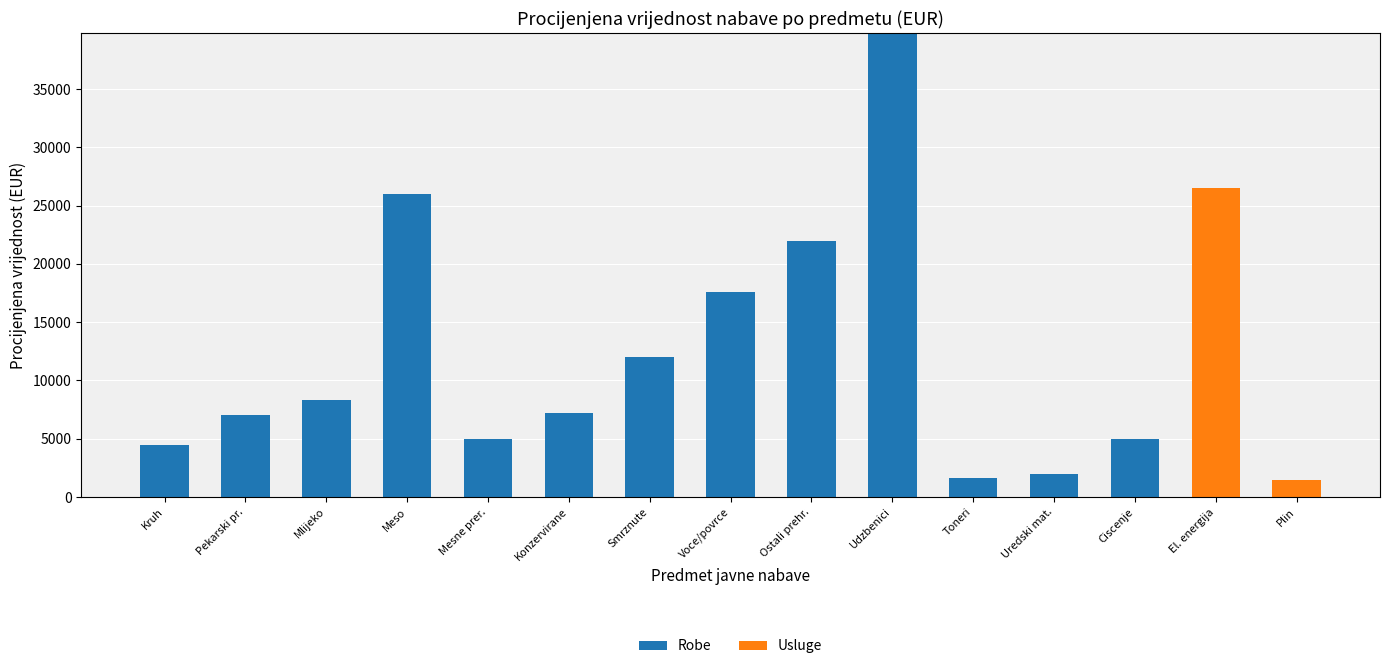

What is the sum of all Robe values?

158040